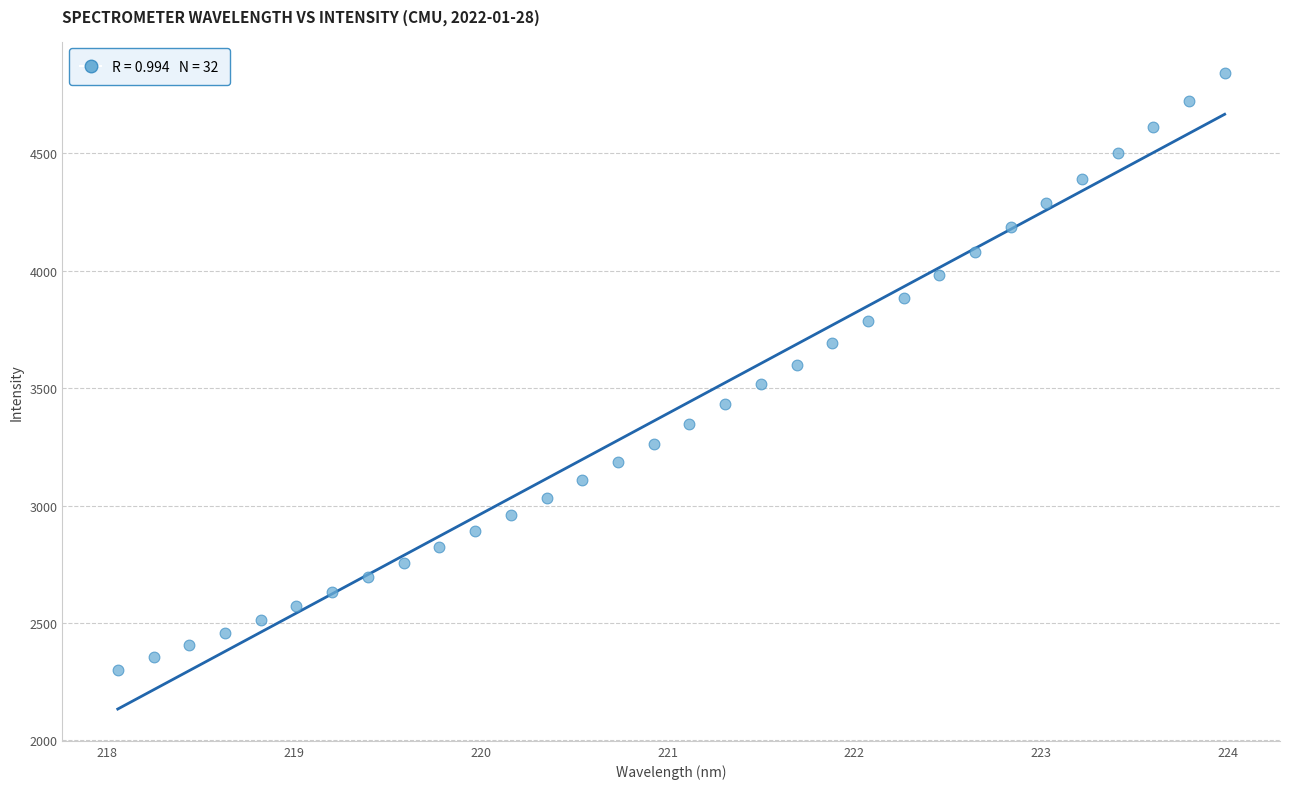

What is the range of X values (max minus min)?

5.9